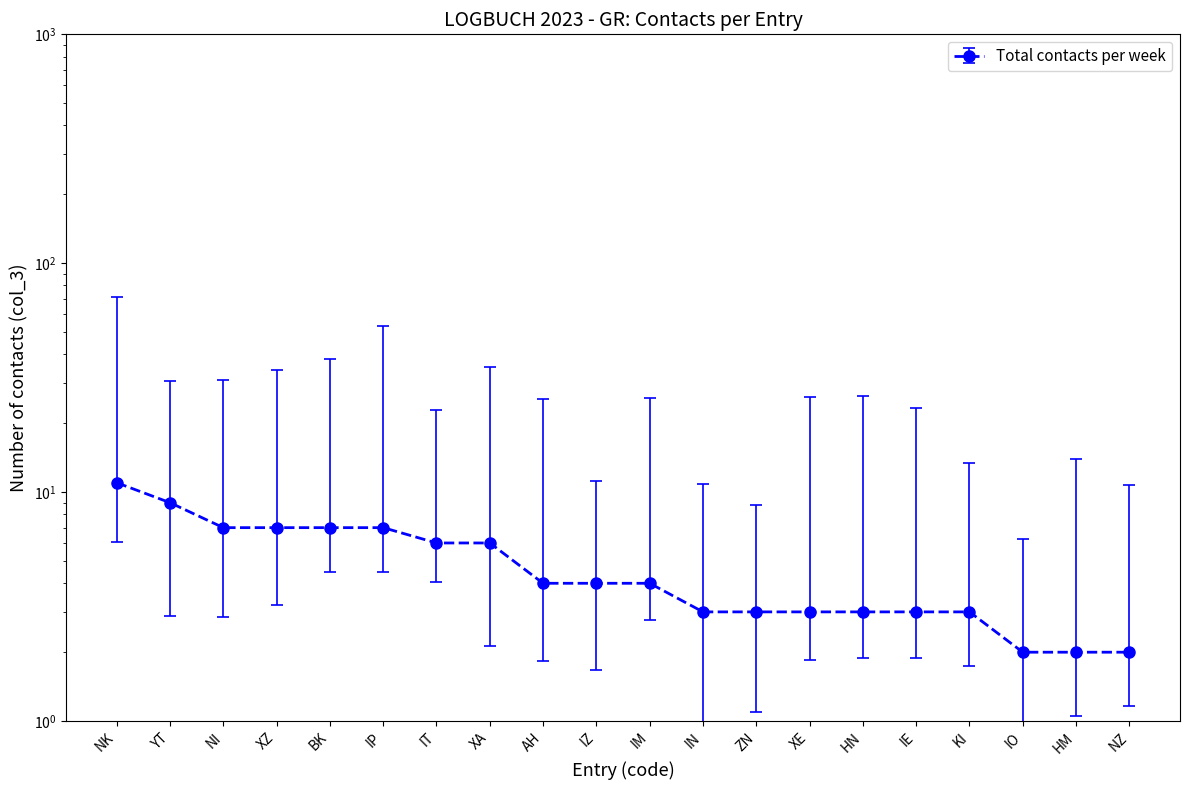

The value at IP is 7. True or false?

True